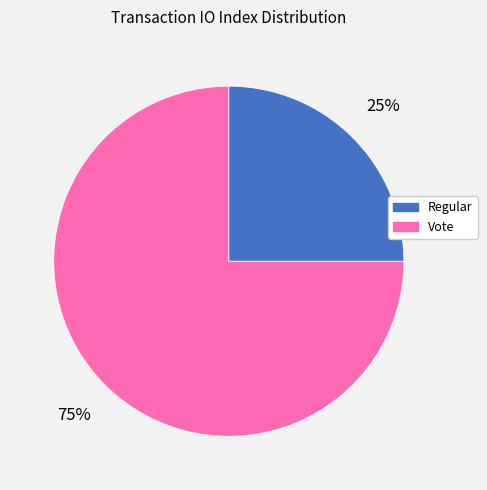

The Regular slice represents 25% of the pie. True or false?

True